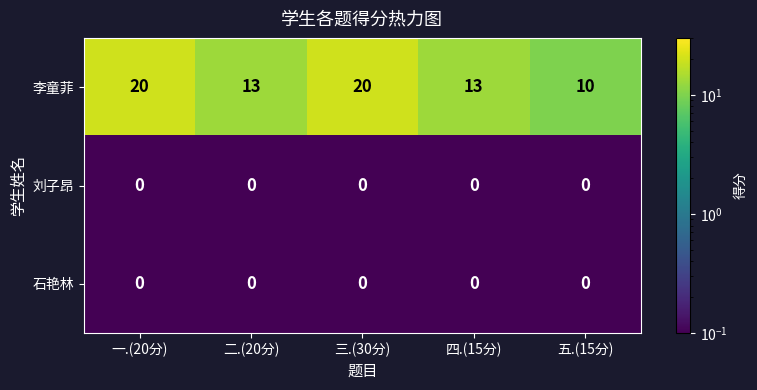

The 刘子昂 series shows 0 at 三.(30分). True or false?

True